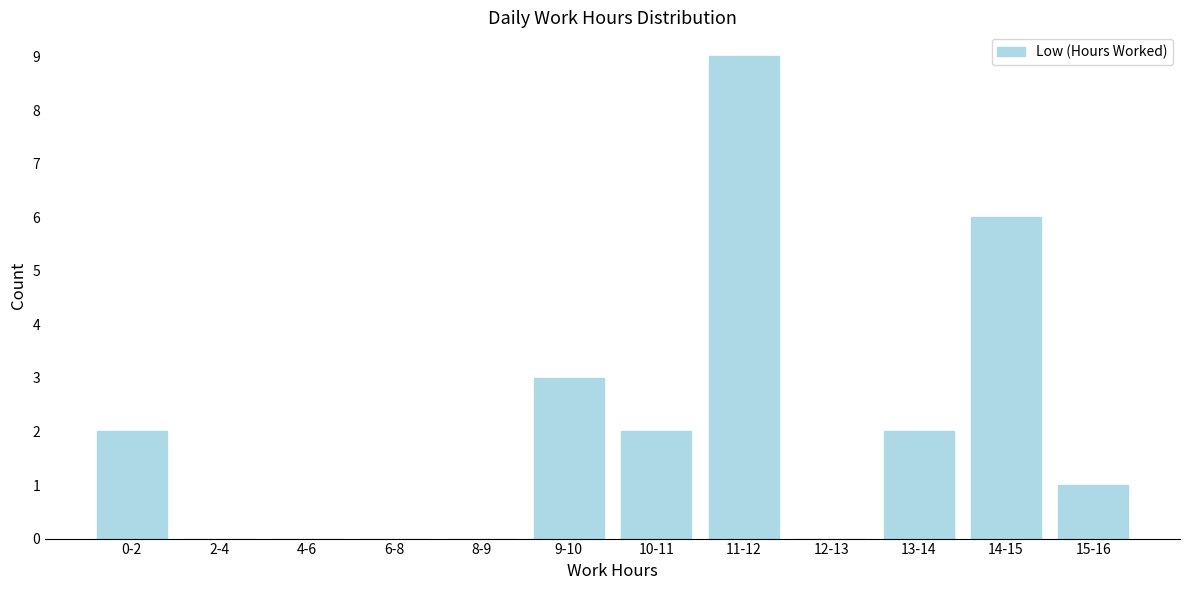

Reading right to left, transcribe all the data shown in this chart.

15-16=1	14-15=6	13-14=2	12-13=0	11-12=9	10-11=2	9-10=3	8-9=0	6-8=0	4-6=0	2-4=0	0-2=2